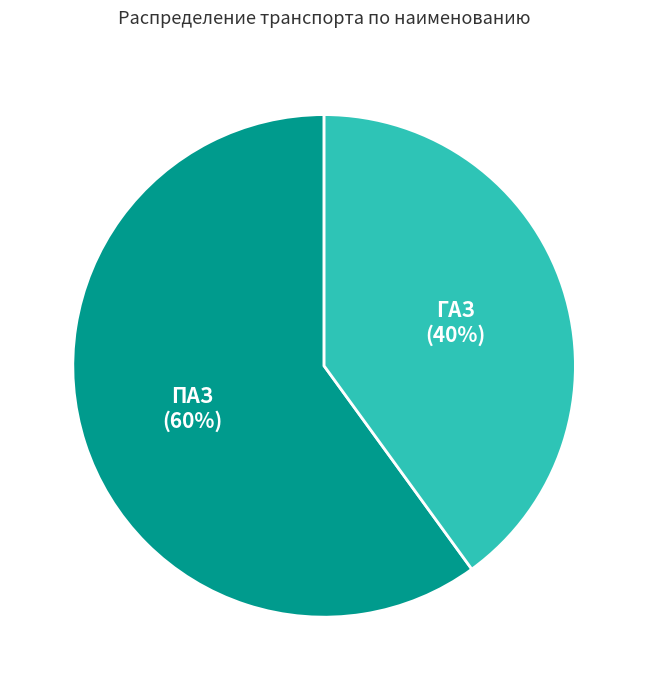

Which slice is the largest?

ПАЗ